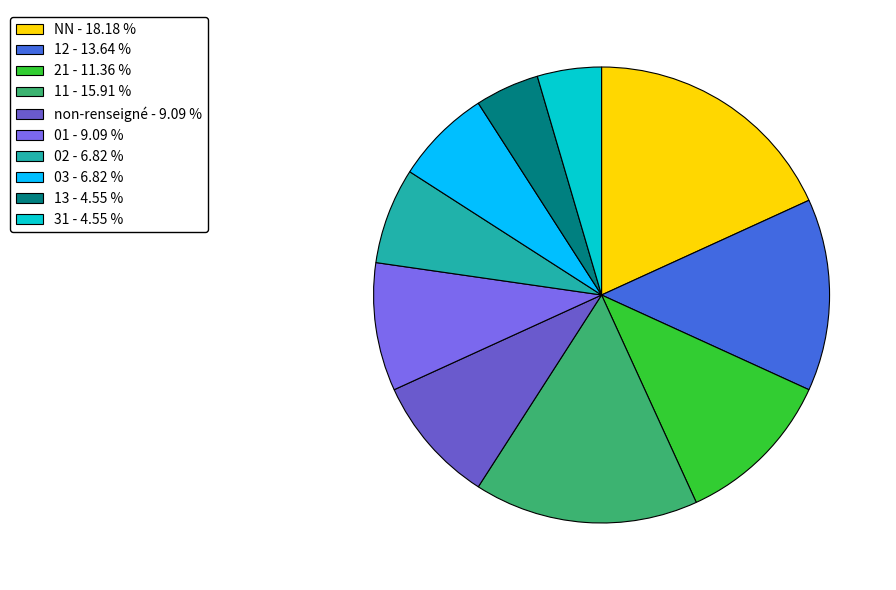

How many segments does this pie chart have?

10